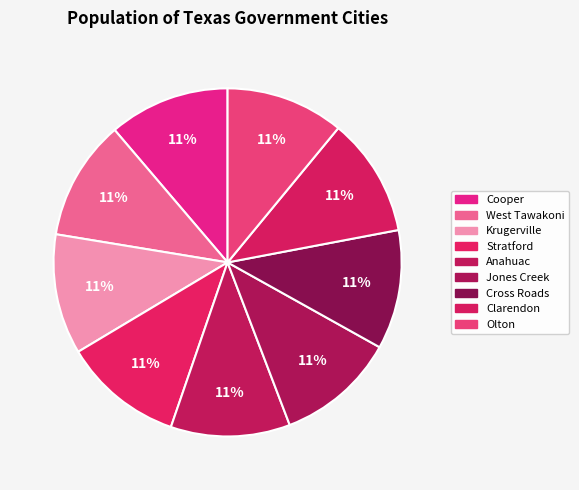

How many slices are in this pie chart?

9